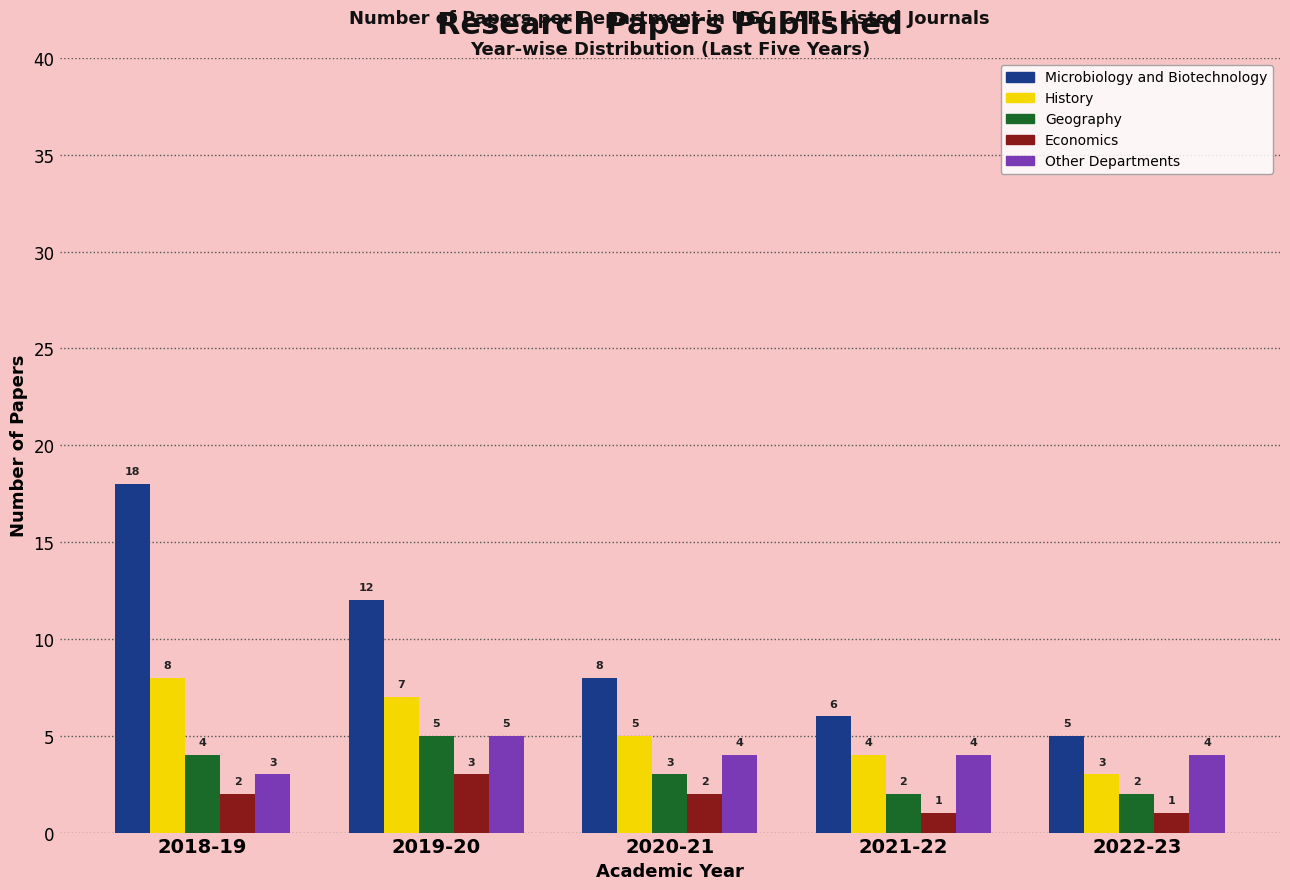

Rank the series at 2018-19 from highest to lowest value.

Microbiology and Biotechnology, History, Geography, Other Departments, Economics